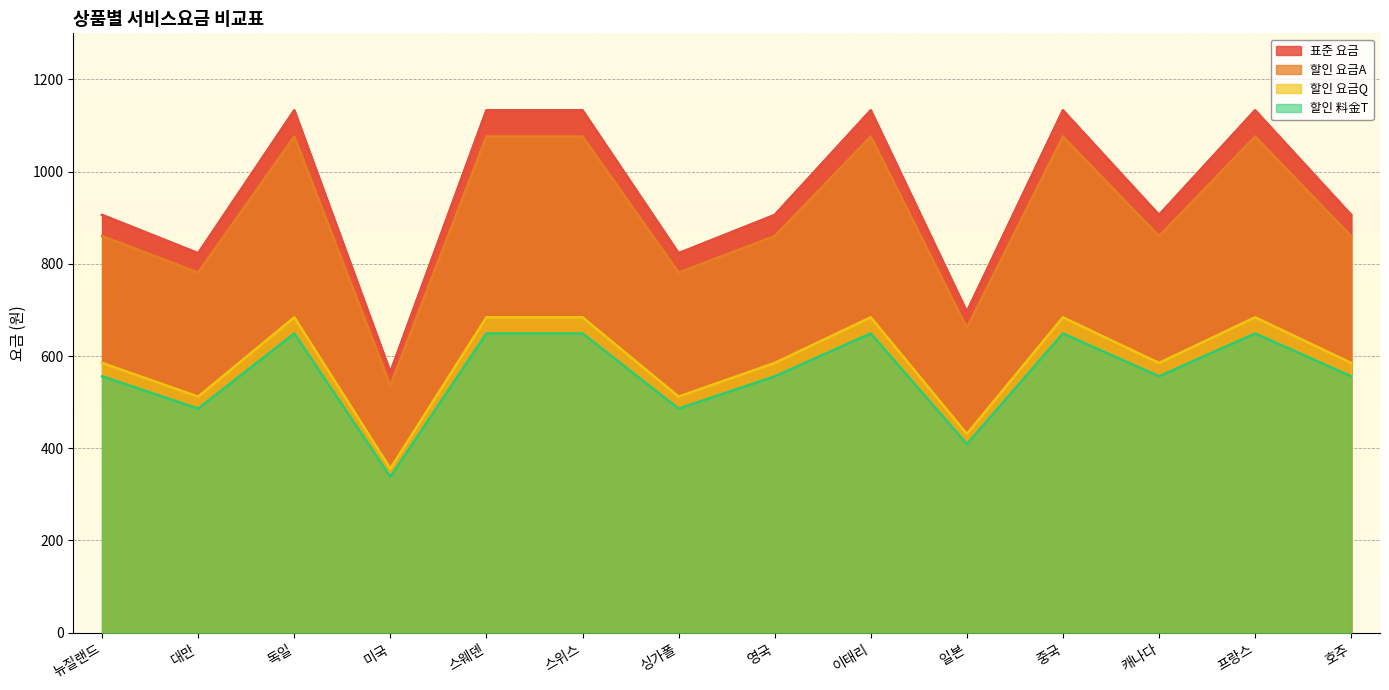

Where is the first local maximum for 표준 요금?

독일